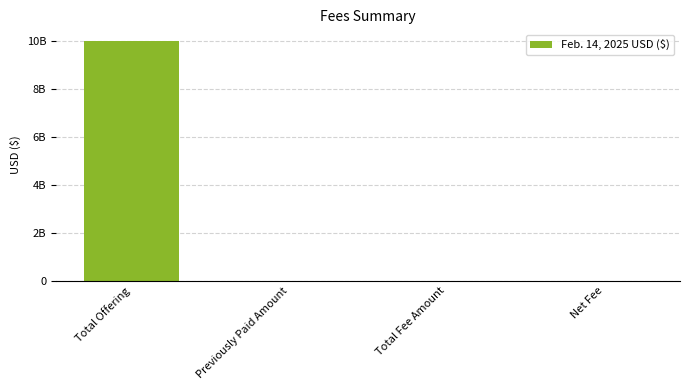

Reading right to left, list all the values displayed in this chart.

1531000	1531000	0	10000000000